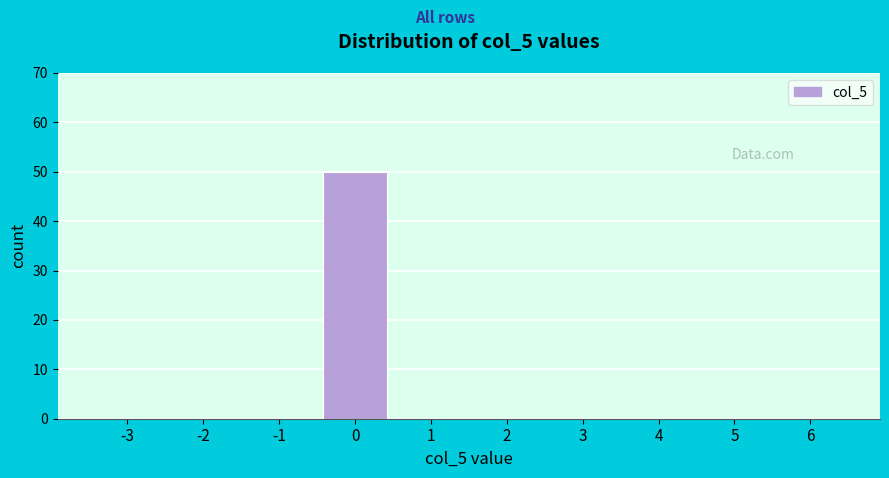

Reading left to right, list all the values displayed in this chart.

-3=0	-2=0	-1=0	0=50	1=0	2=0	3=0	4=0	5=0	6=0